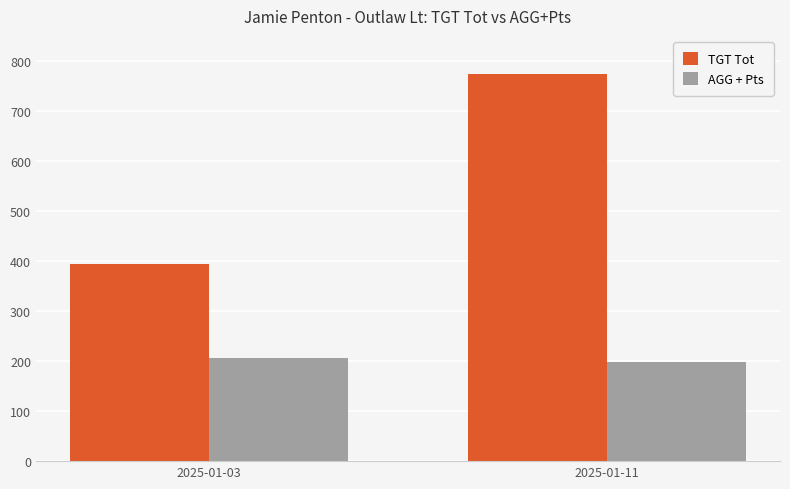

Are the bars horizontal?

No